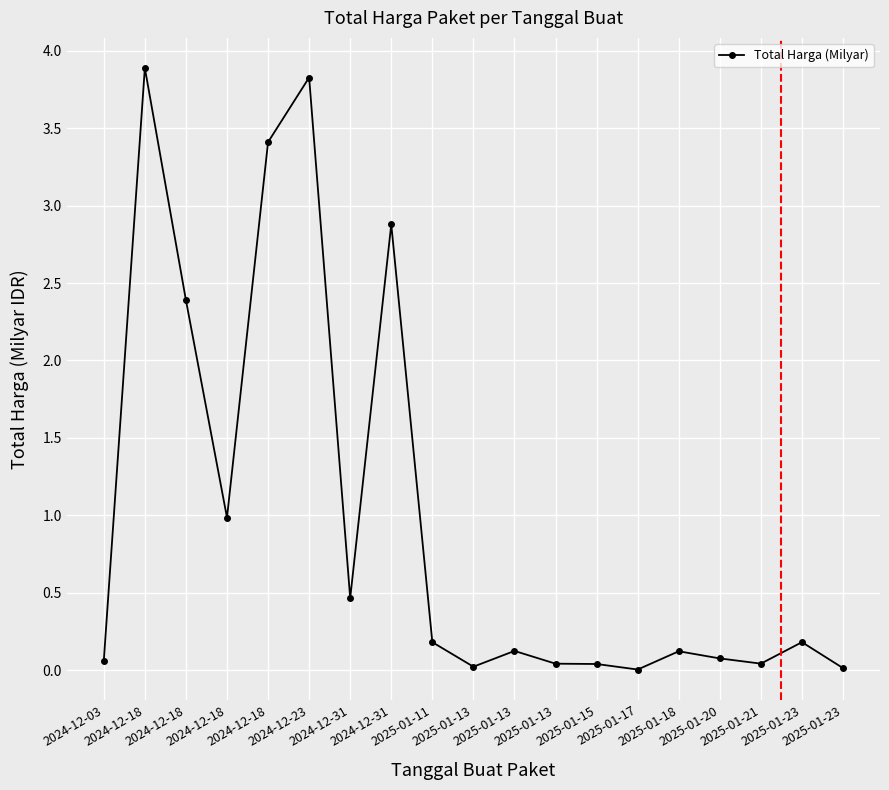

How many lines are shown in the chart?

1